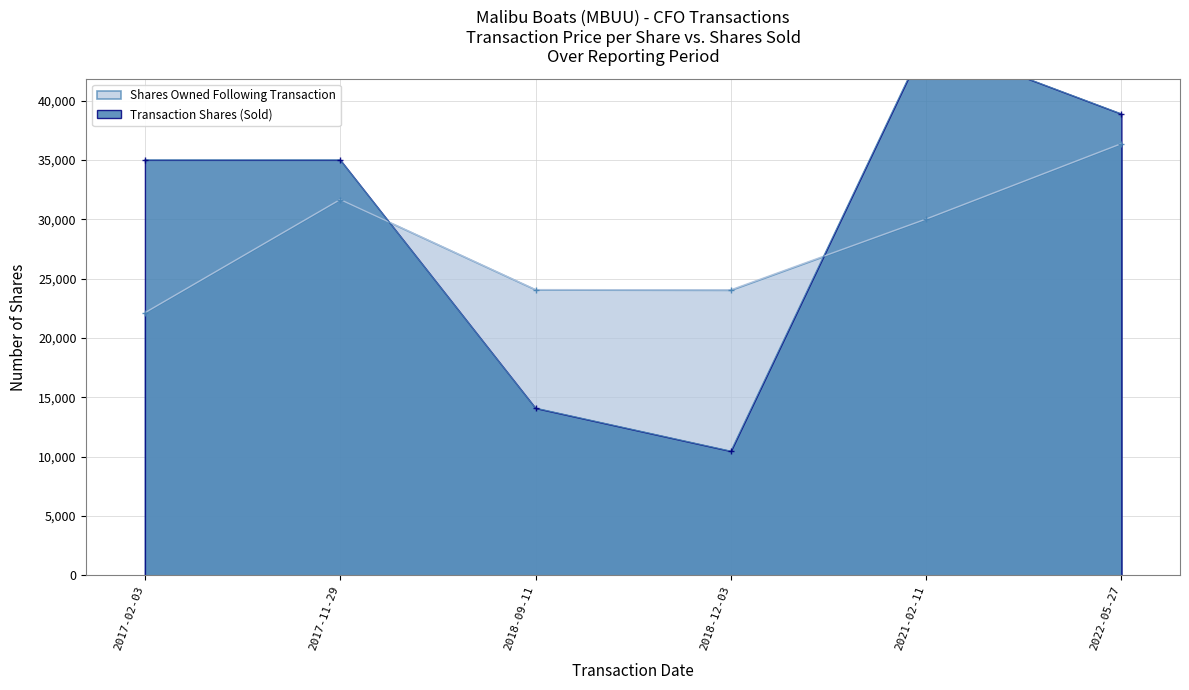

At which label is the value closest to 27755?

2017-02-03